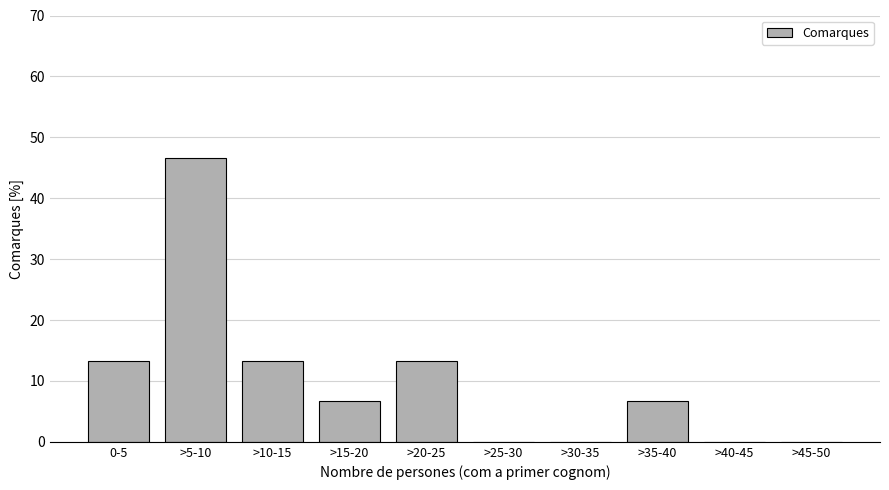

Reading left to right, list all the values displayed in this chart.

0-5=13.3	>5-10=46.7	>10-15=13.3	>15-20=6.7	>20-25=13.3	>25-30=0.0	>30-35=0.0	>35-40=6.7	>40-45=0.0	>45-50=0.0